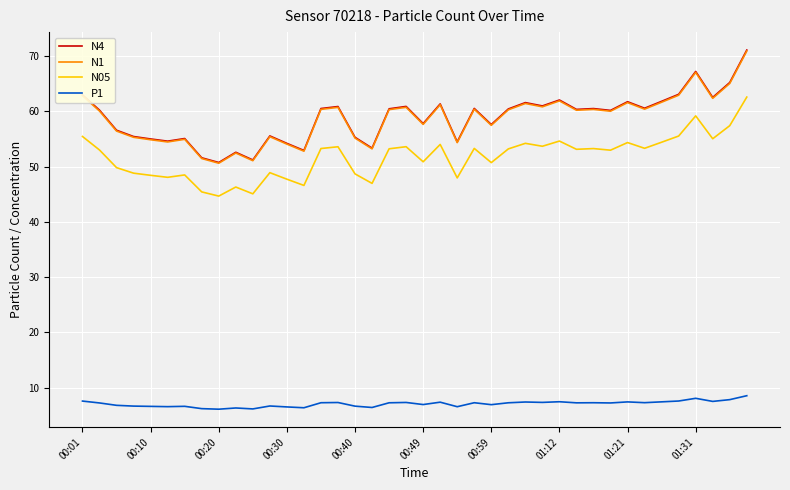

What is the minimum value shown in the chart?

6.1